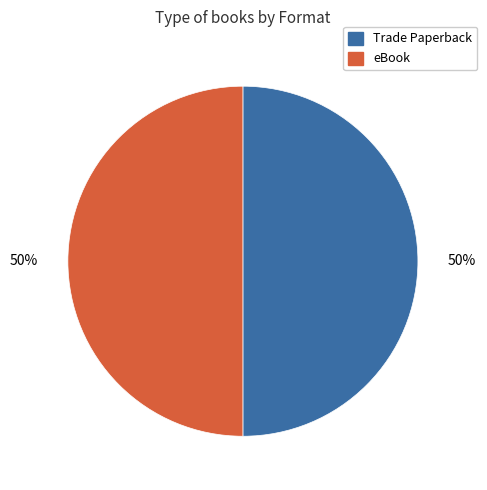

To the nearest percent, what is the average slice percentage?

50%